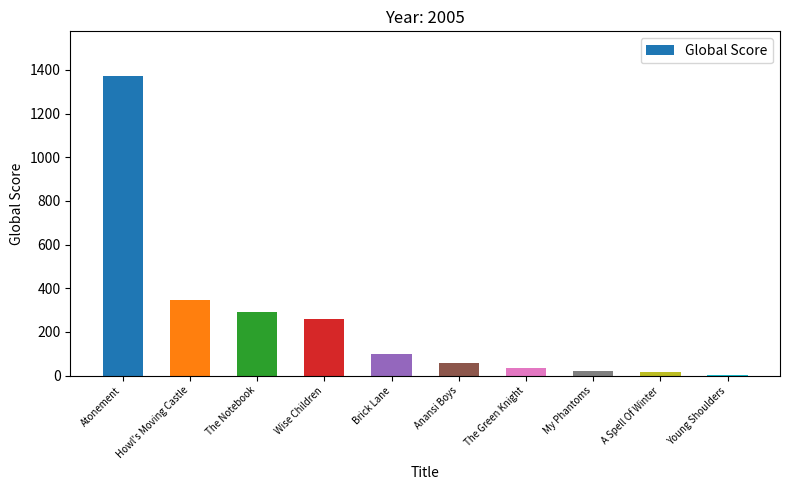

What is the smallest value displayed?

5